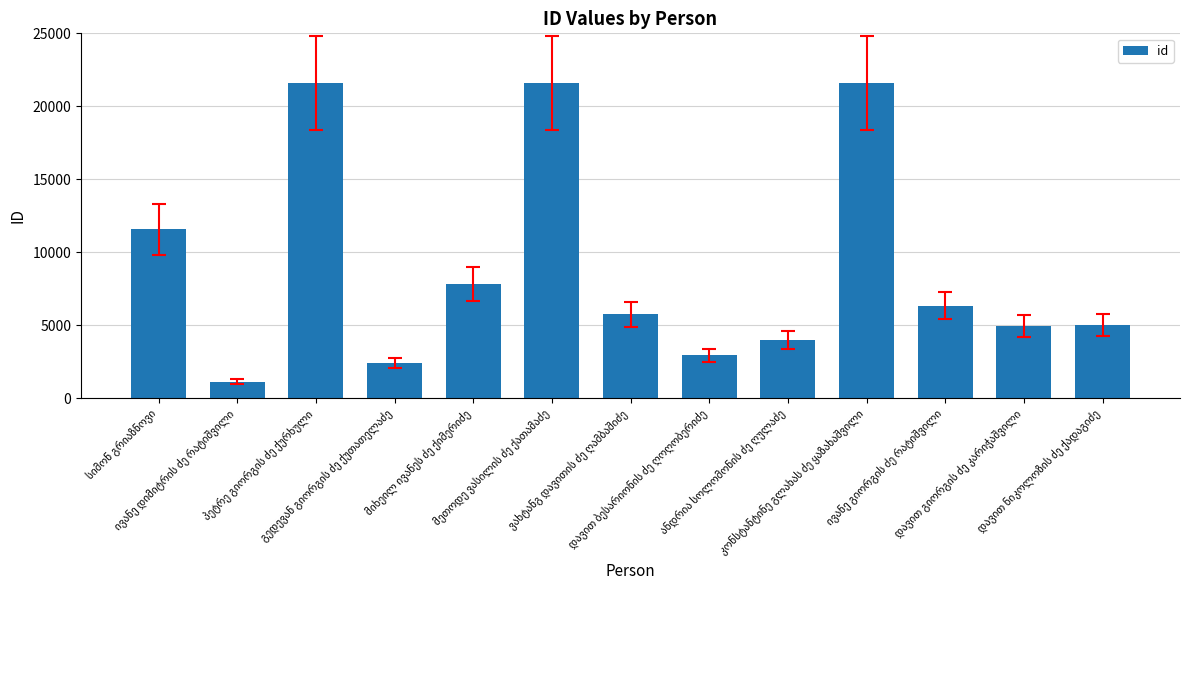

How many categories are shown in the chart?

13